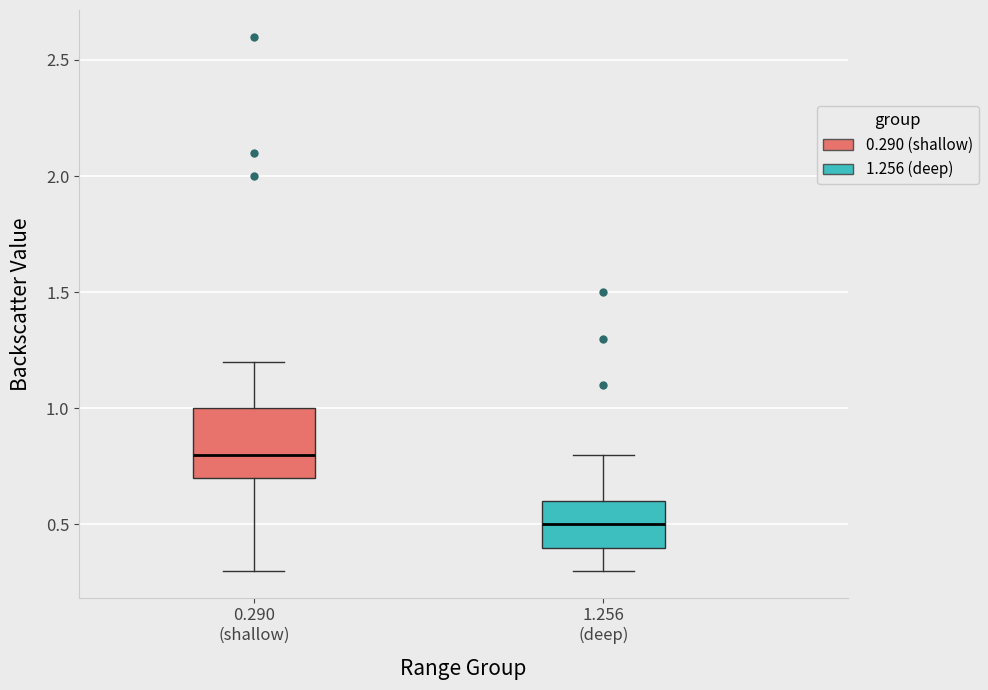

Which box's median line is the highest?

0.290 (shallow)